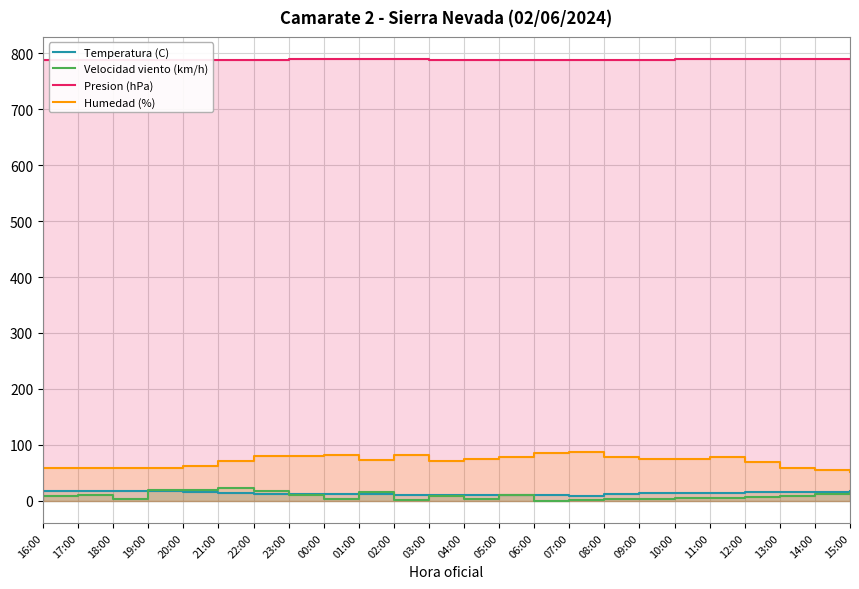

Which has a higher value, 14:00 or 19:00?

19:00